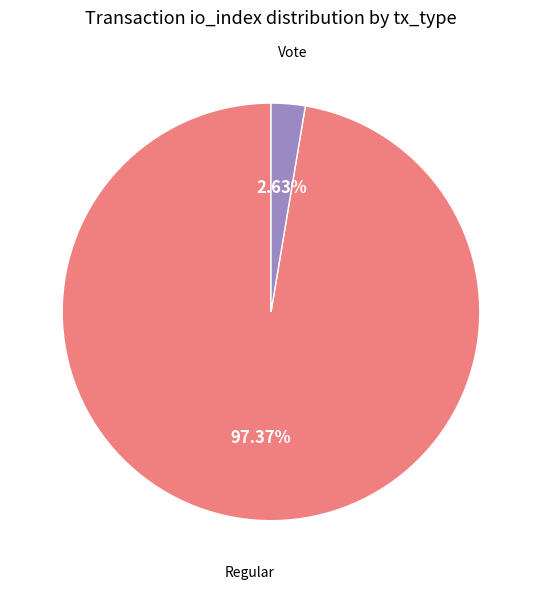

To the nearest percent, what is the difference between the largest and smallest slice percentages?

95%